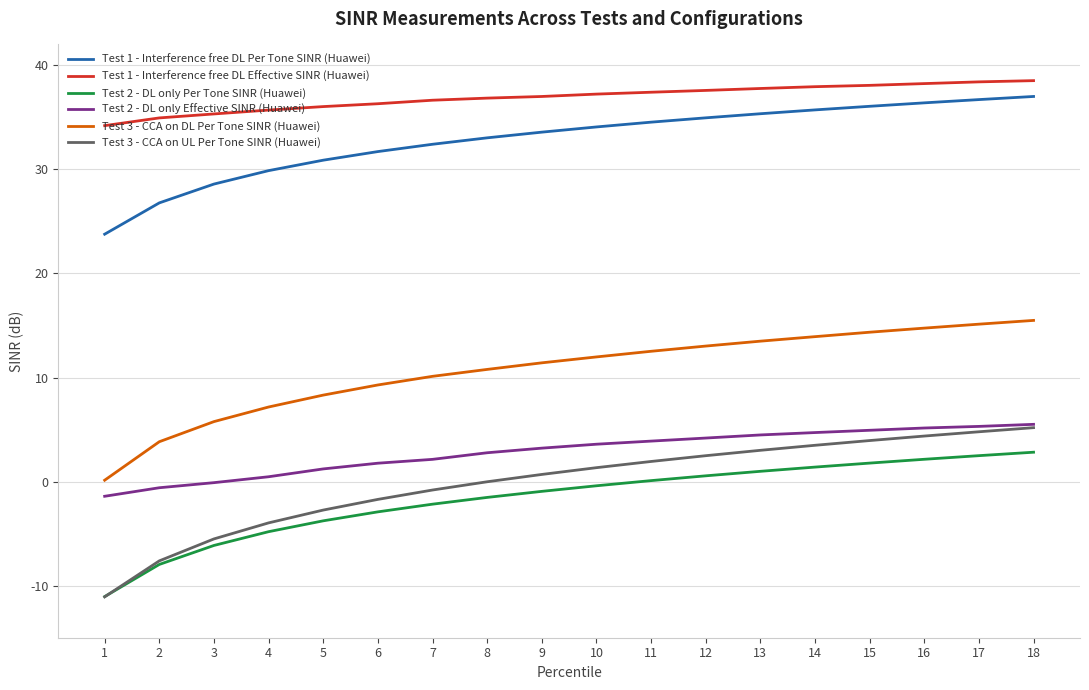

What is the spread (max minus min) of values at 5?

39.8